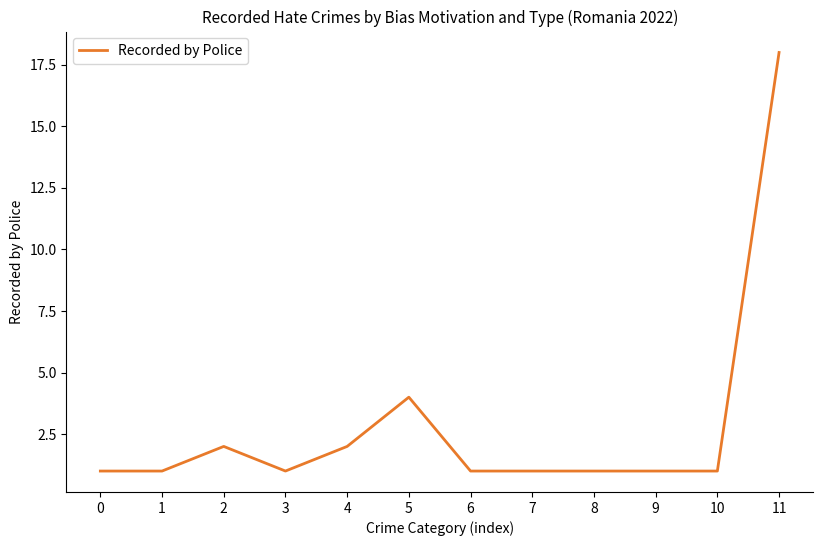

True or false: the data shows 1 at 8.

True